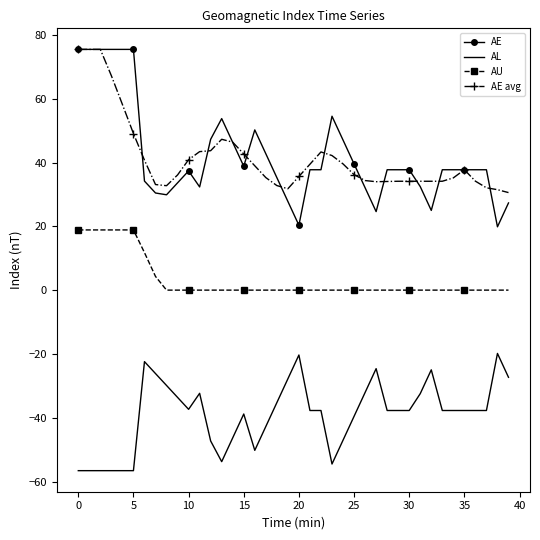

Which series has the largest range (max minus min)?

AE